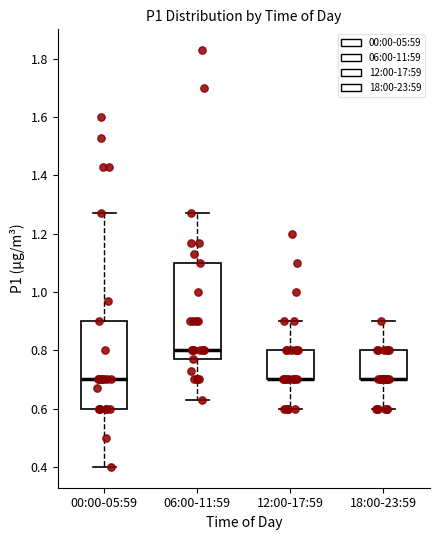

Where is the upper edge of the box for 18:00-23:59 on the y-axis? The values are not printed on the chart, so give them approximately, as read against the axis.

0.80